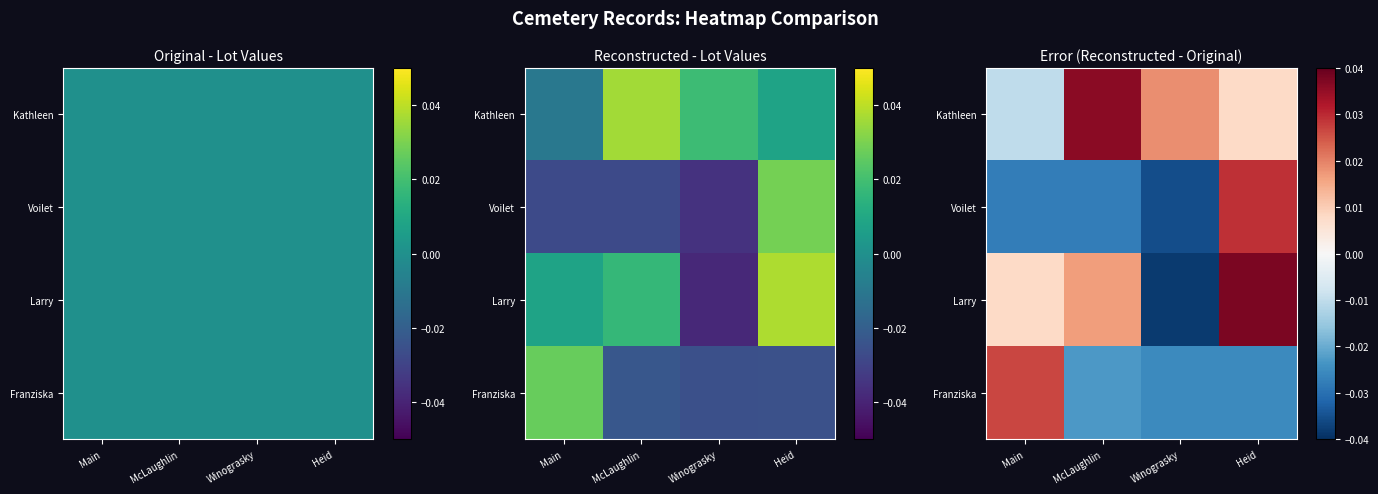

Is it true that Larry equals 0.0 at McLaughlin?

True